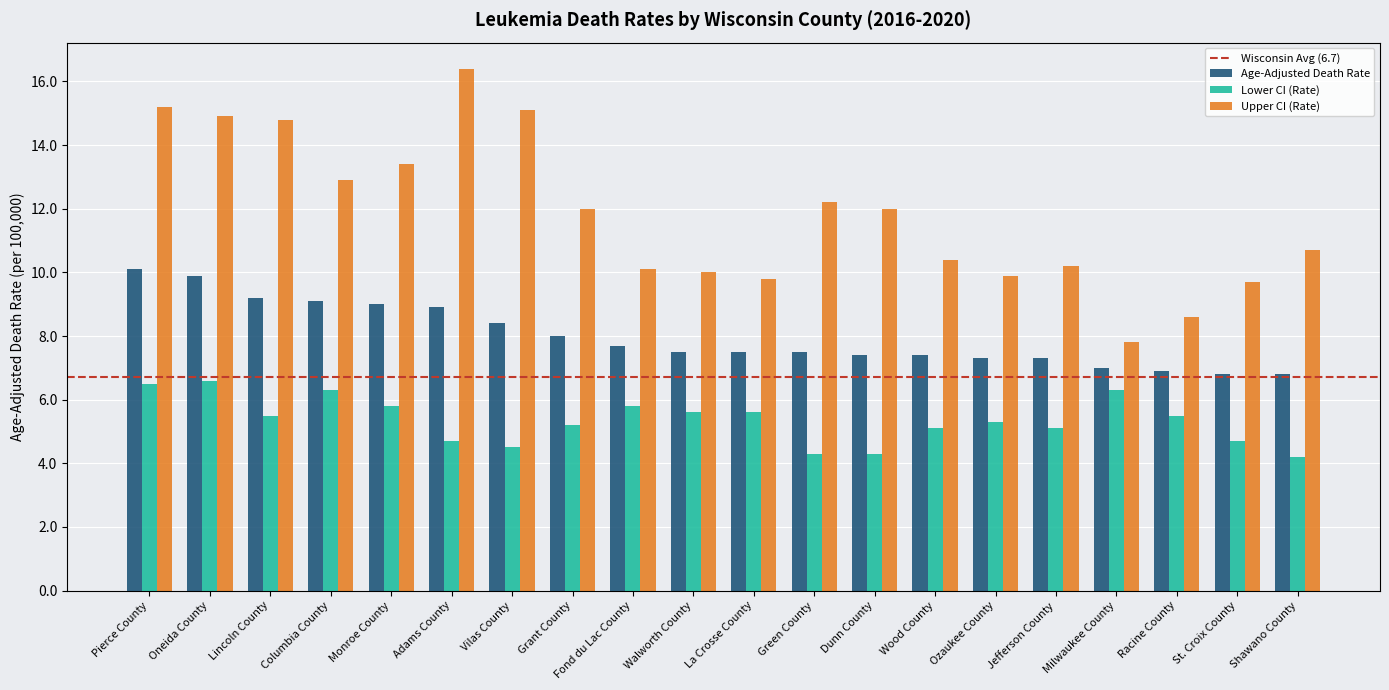

What is the approximate value of Age-Adjusted Death Rate at Adams County?

8.9